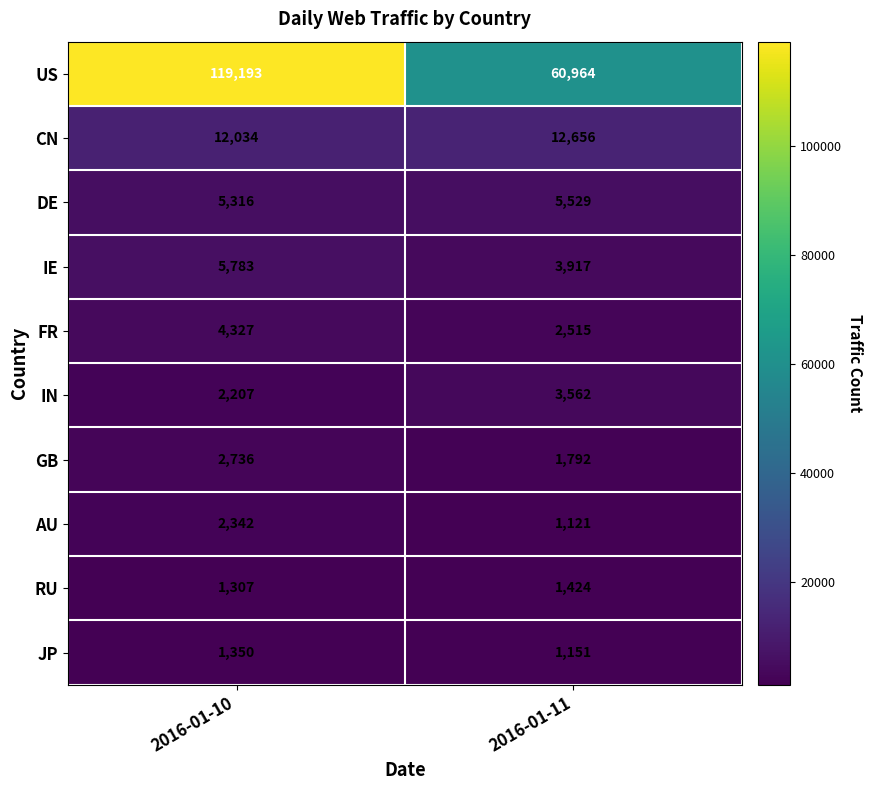

Reading left to right, extract all data points from this chart.

US: 119193	60964
CN: 12034	12656
DE: 5316	5529
IE: 5783	3917
FR: 4327	2515
IN: 2207	3562
GB: 2736	1792
AU: 2342	1121
RU: 1307	1424
JP: 1350	1151